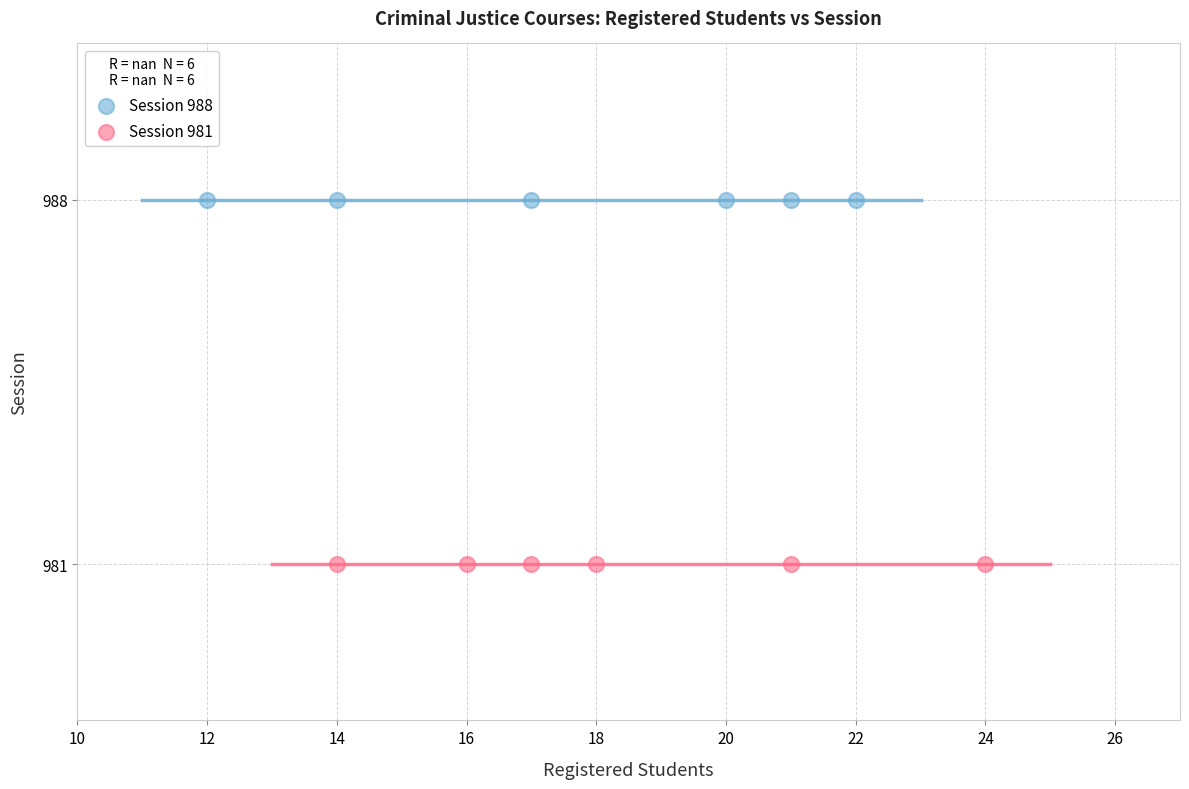

Which series reaches the minimum Y coordinate?

Session 981